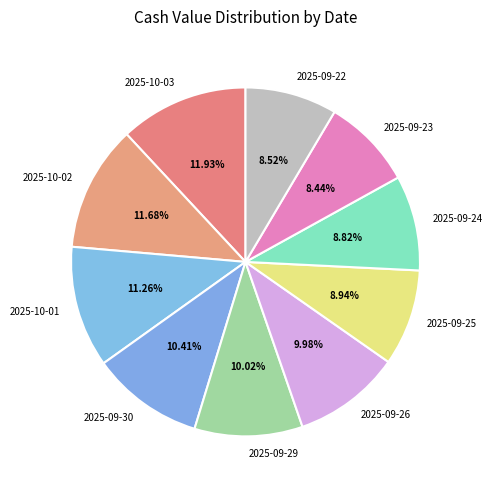

Combined, do 2025-09-22 and 2025-09-25 account for over 50%?

No